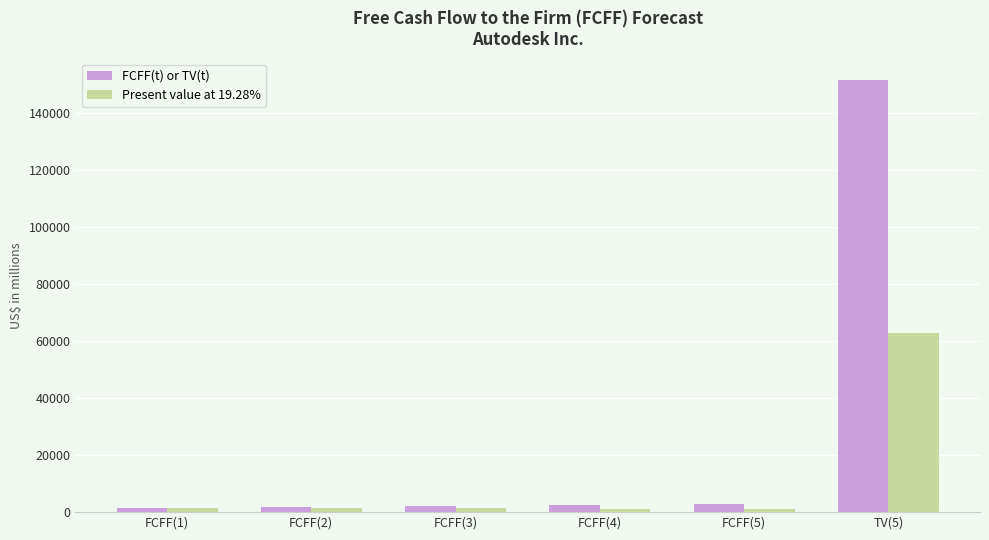

What is the label of the 5th bar from the right?

FCFF(2)